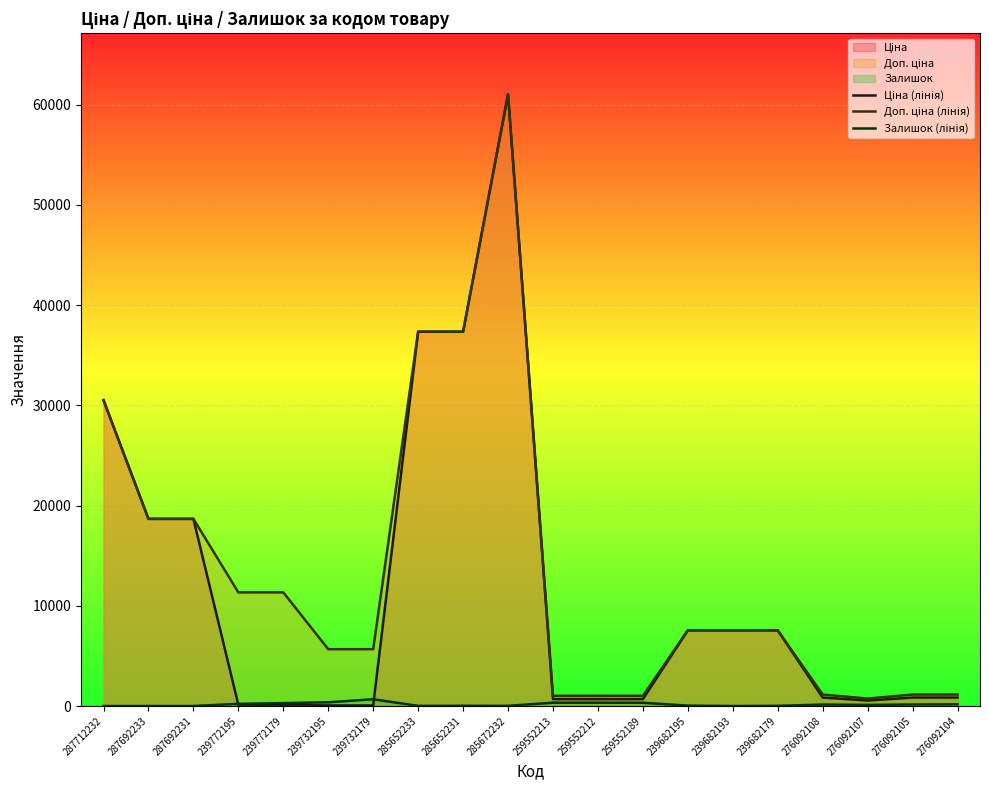

What is the maximum value shown in the chart?

61024.7